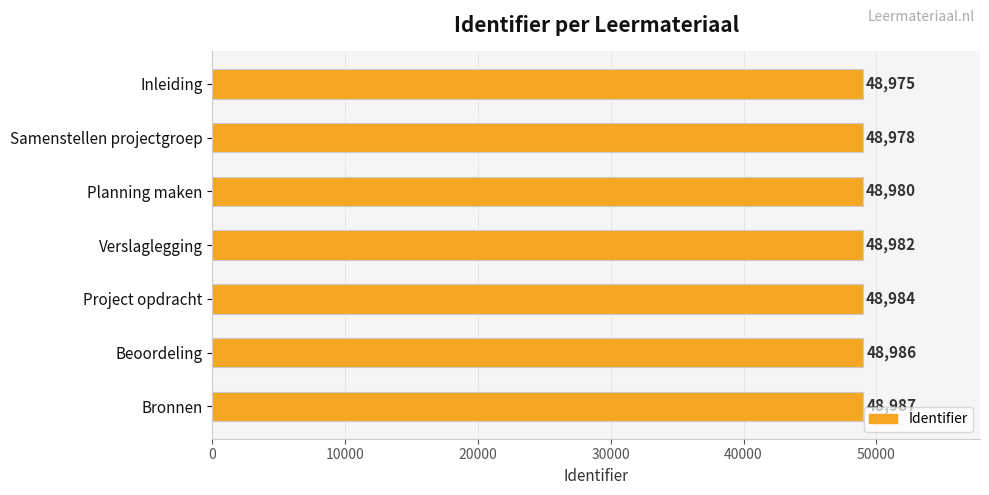

Rank the categories by value from lowest to highest.

Inleiding, Samenstellen projectgroep, Planning maken, Verslaglegging, Project opdracht, Beoordeling, Bronnen